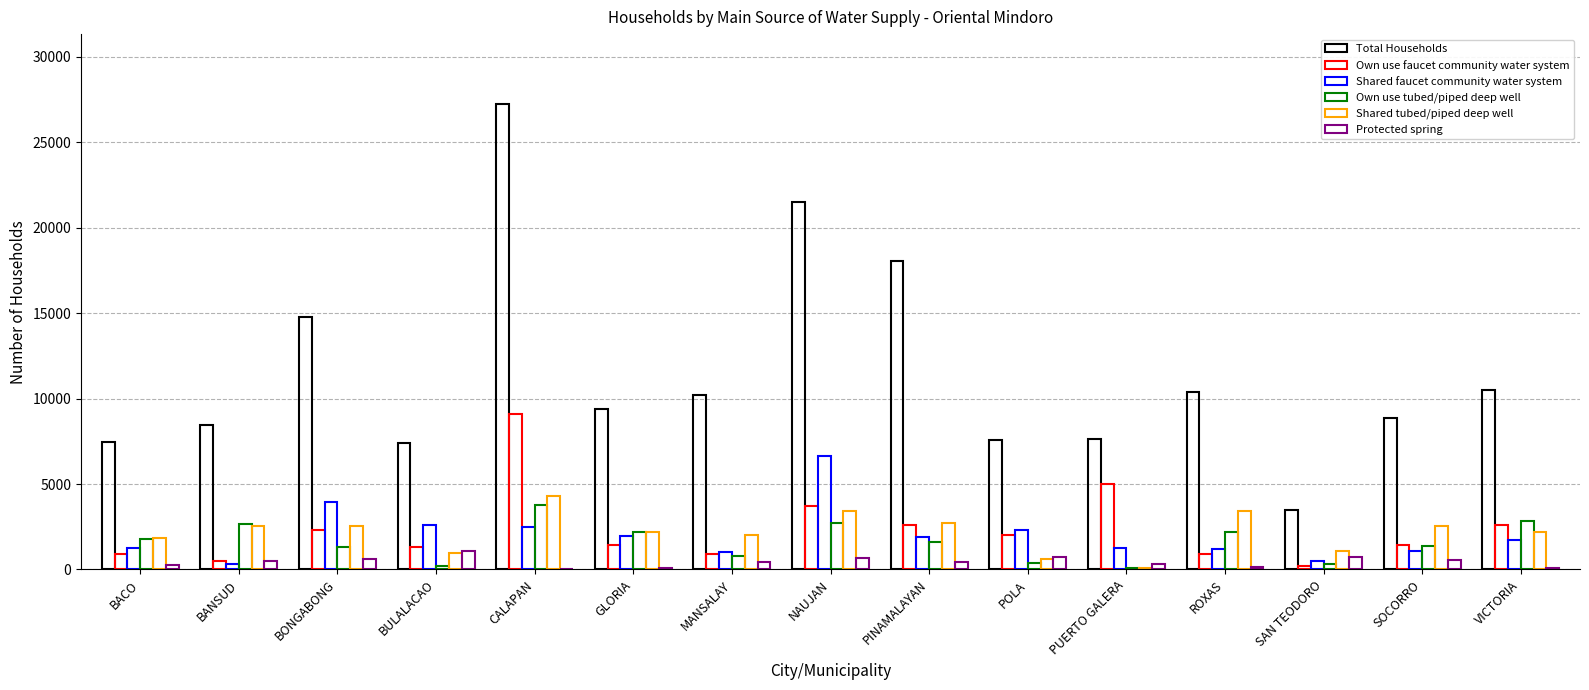

What is the sum of the Shared tubed/piped deep well values at SAN TEODORO and NAUJAN?

4533